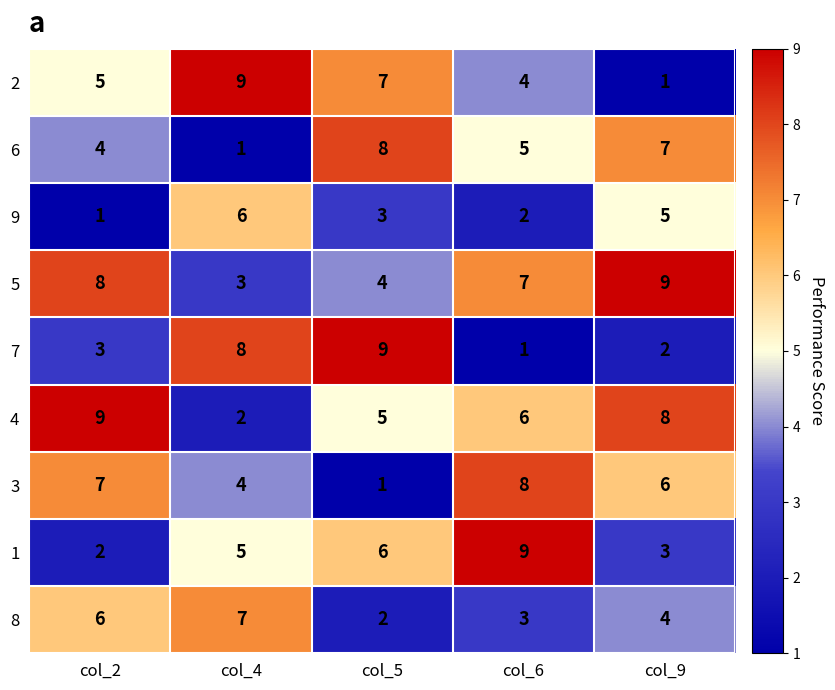

How many 6 values are between 4 and 7?

3